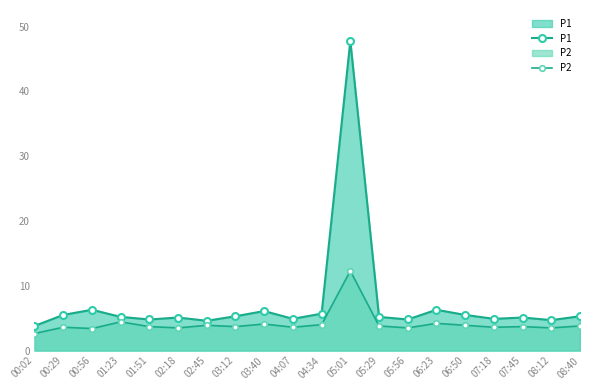

How many data points in P1 are above 5?

13